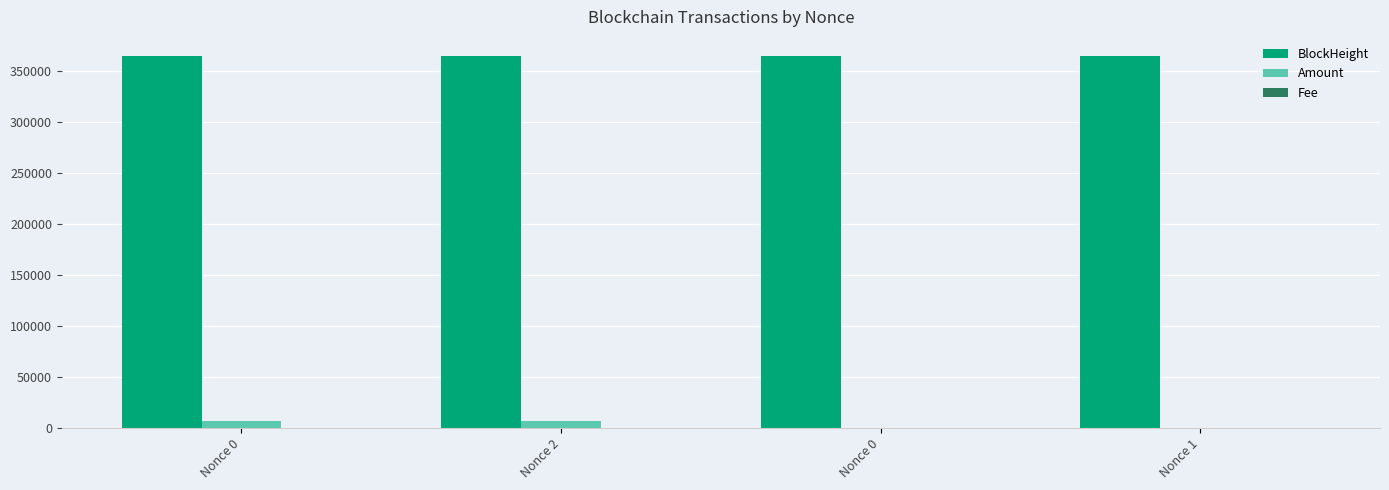

Are the bars grouped side by side (vs. stacked)?

Yes